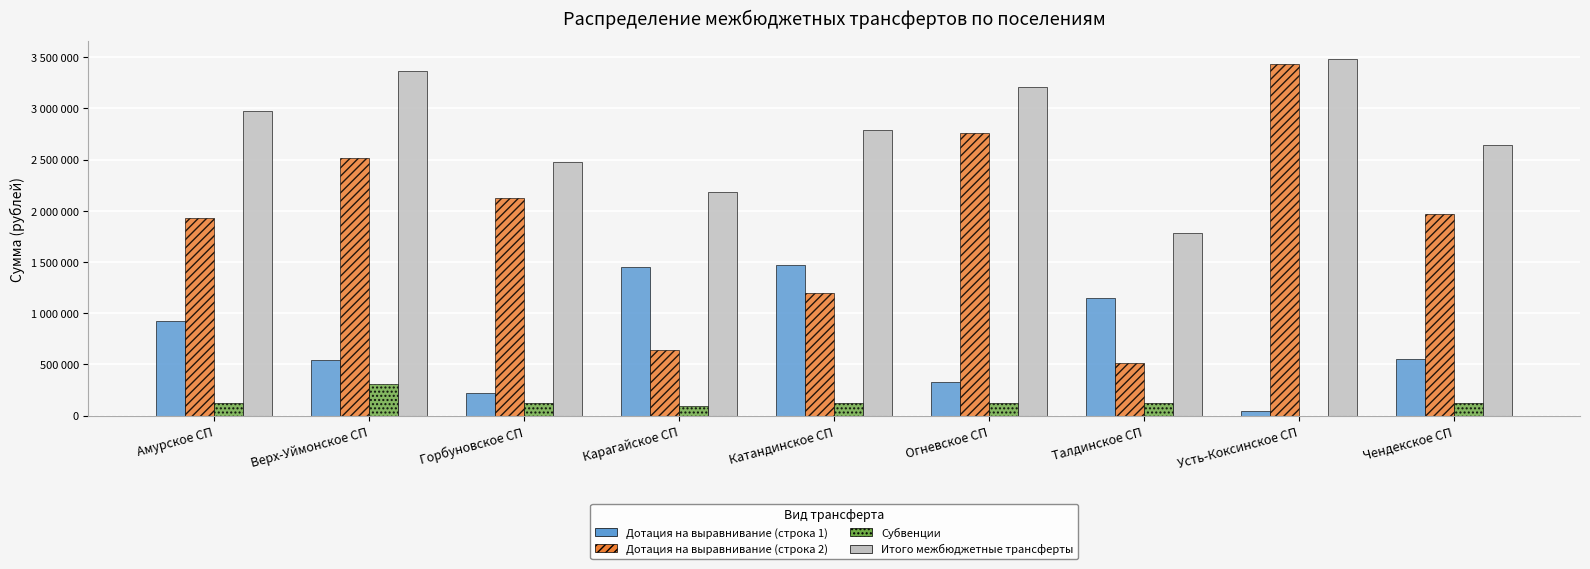

The Субвенции series shows 36726 at Огневское СП. True or false?

False